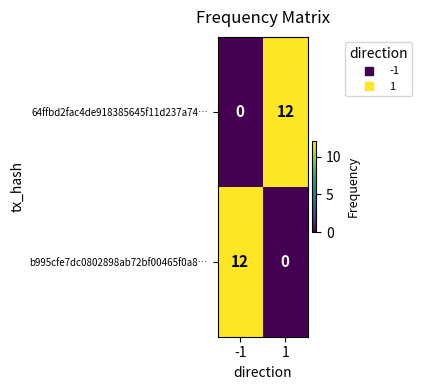

What is the average value of the 64ffbd2fac4de918385645f11d237a74… series?

6